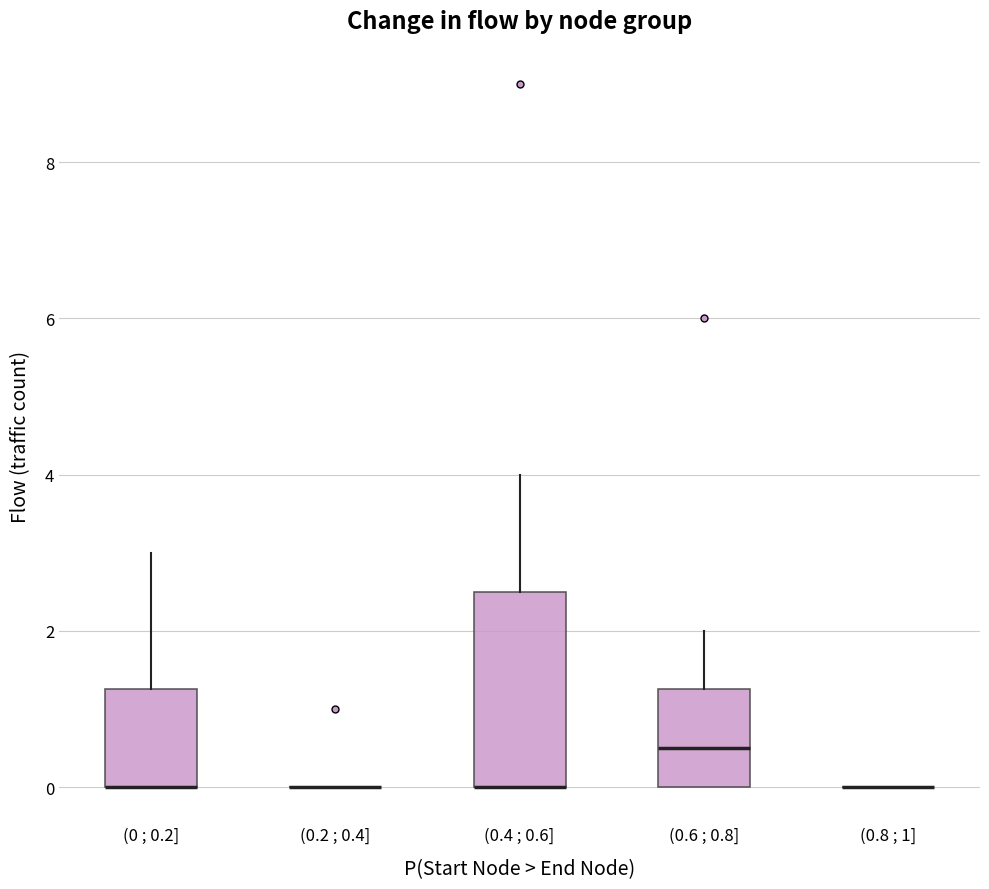

Comparing the boxes themselves (not the whiskers), which one is the tallest?

(0.4 ; 0.6]